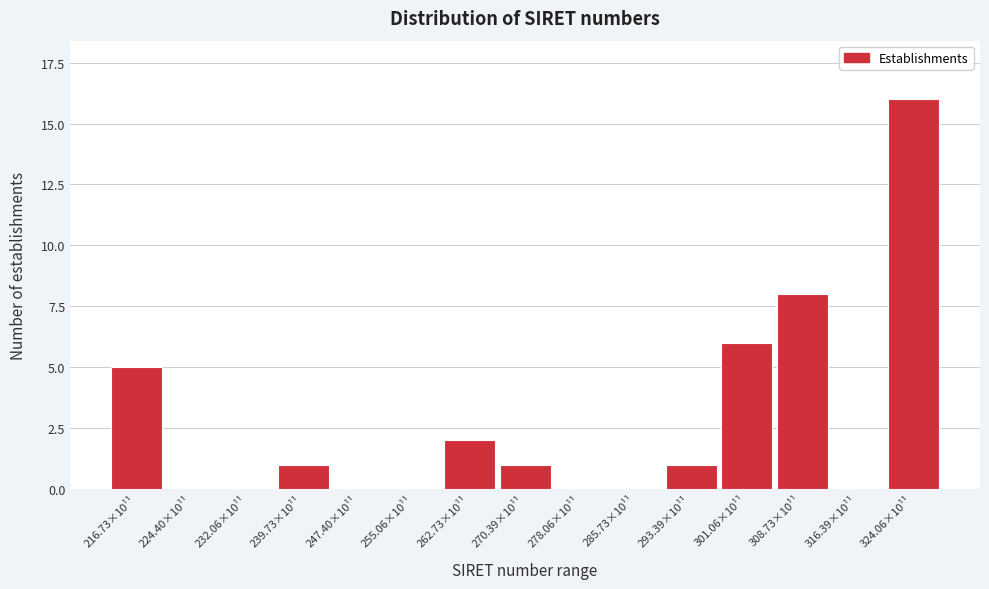

Reading right to left, extract all data points from this chart.

324.06×10¹¹=16	316.39×10¹¹=0	308.73×10¹¹=8	301.06×10¹¹=6	293.39×10¹¹=1	285.73×10¹¹=0	278.06×10¹¹=0	270.39×10¹¹=1	262.73×10¹¹=2	255.06×10¹¹=0	247.40×10¹¹=0	239.73×10¹¹=1	232.06×10¹¹=0	224.40×10¹¹=0	216.73×10¹¹=5